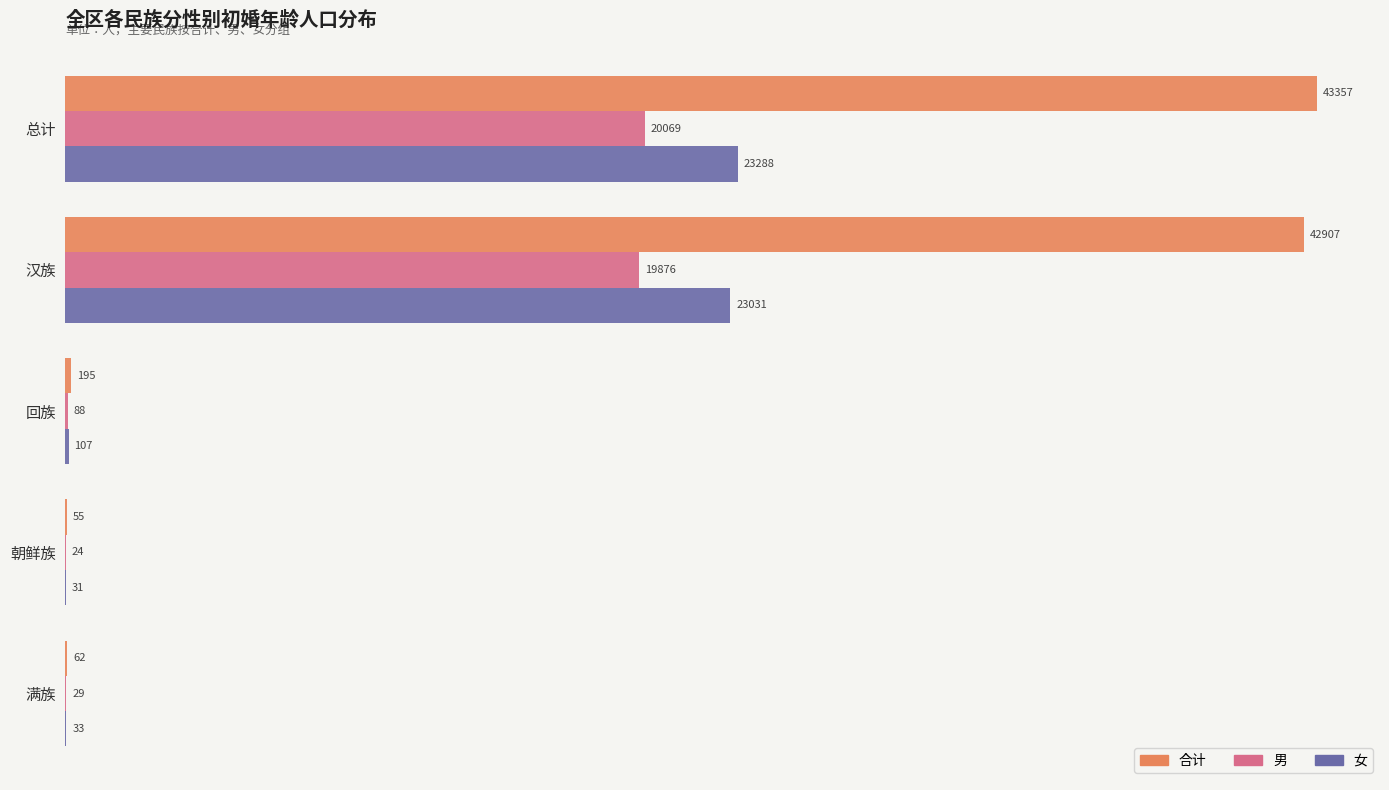

Which series has the largest total across all categories?

合计